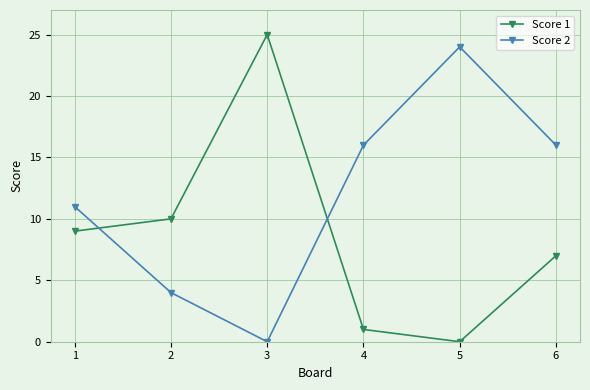

How many lines are shown in the chart?

2